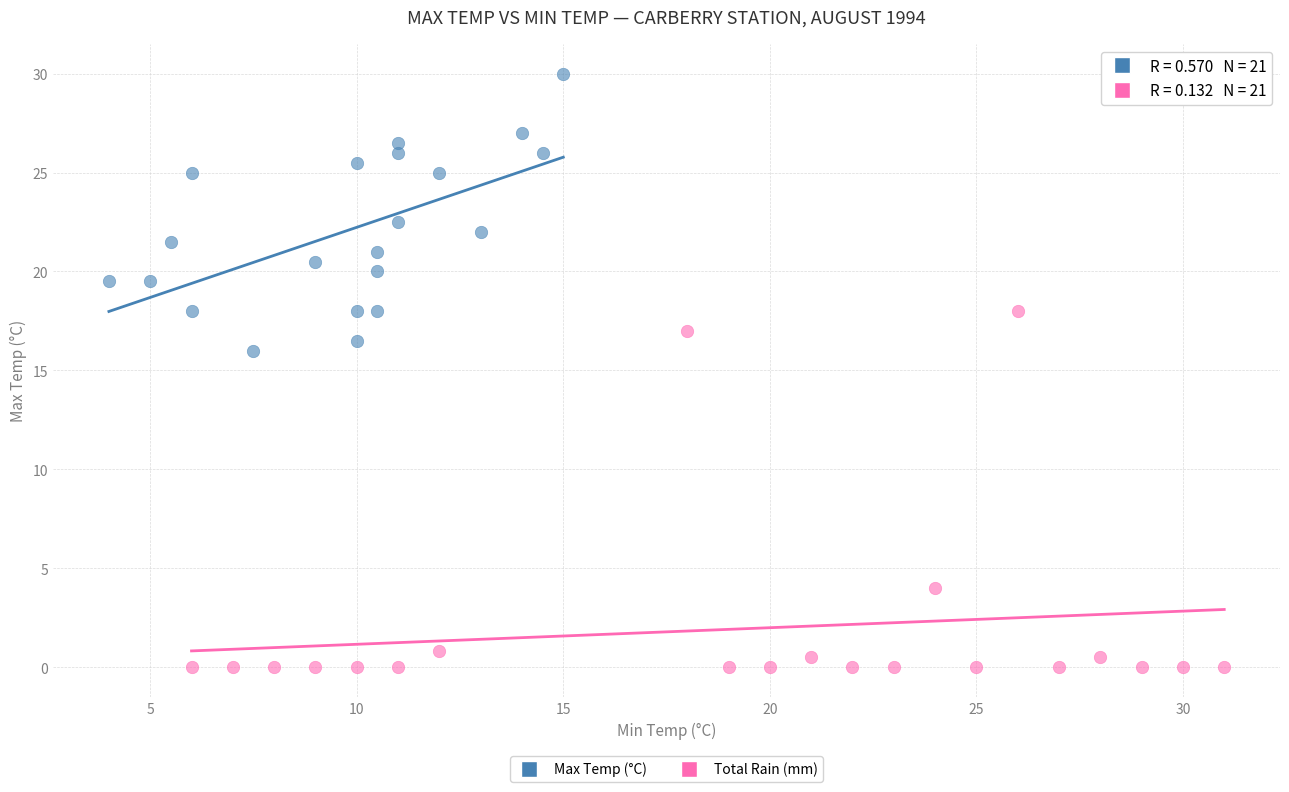

Which series has the largest Y range (max minus min)?

Total Rain (mm)